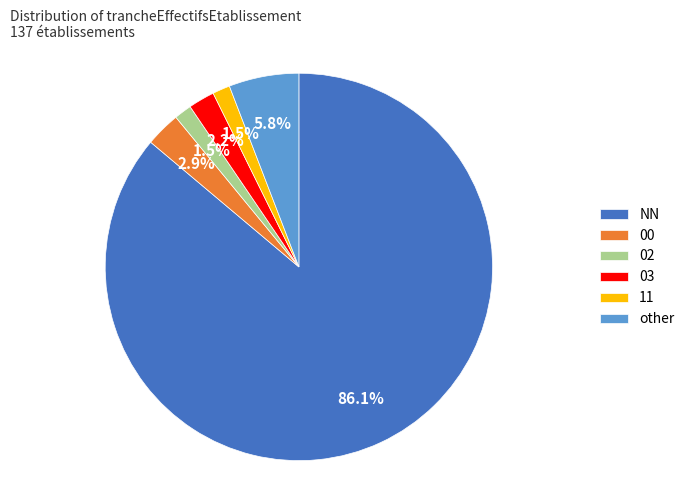

How many segments does this pie chart have?

6